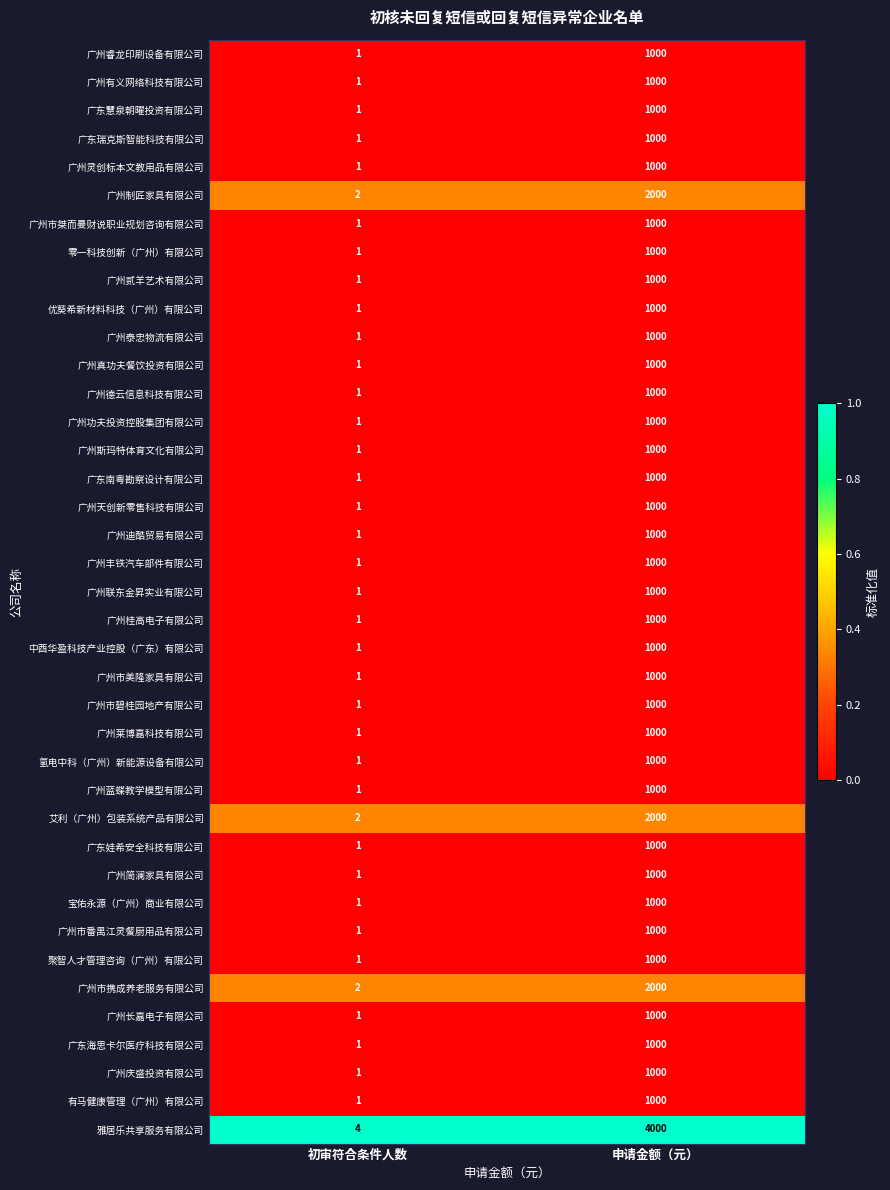

What is the difference between the highest and lowest values at 申请金额（元）?

3000